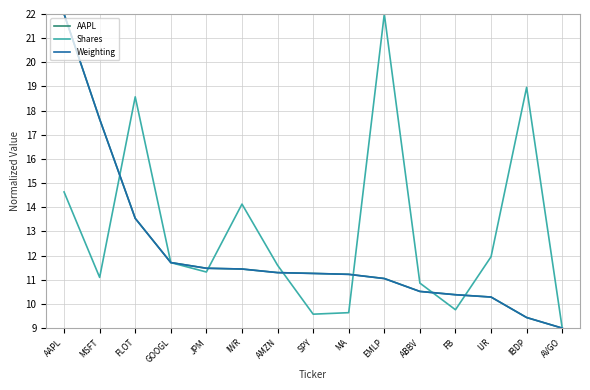

What position from the left is AVGO?

15